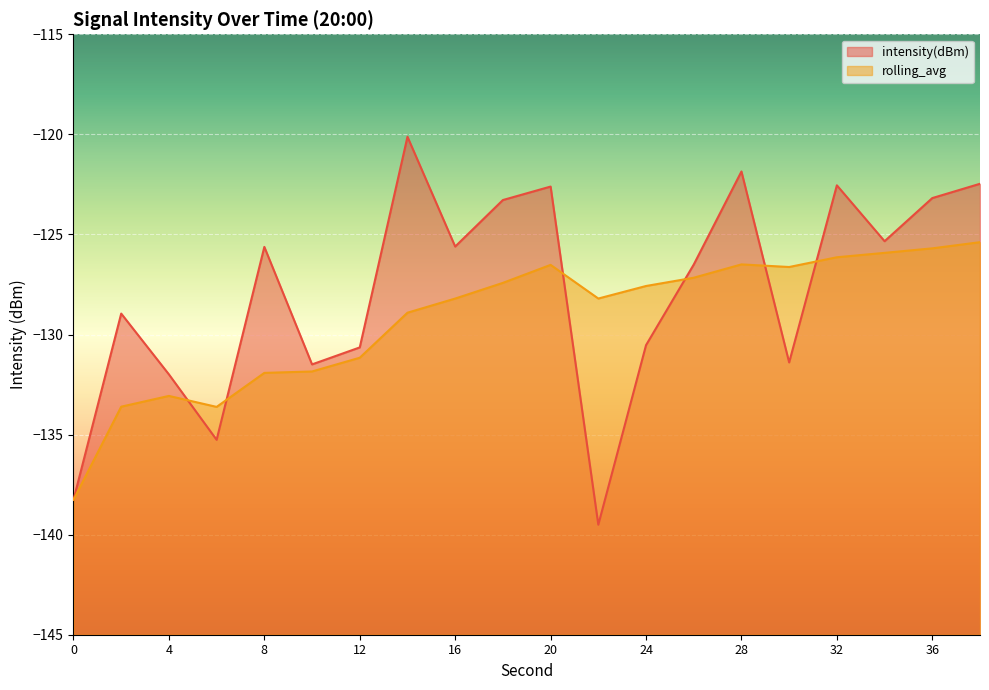

Which series has the largest range (max minus min)?

intensity(dBm)